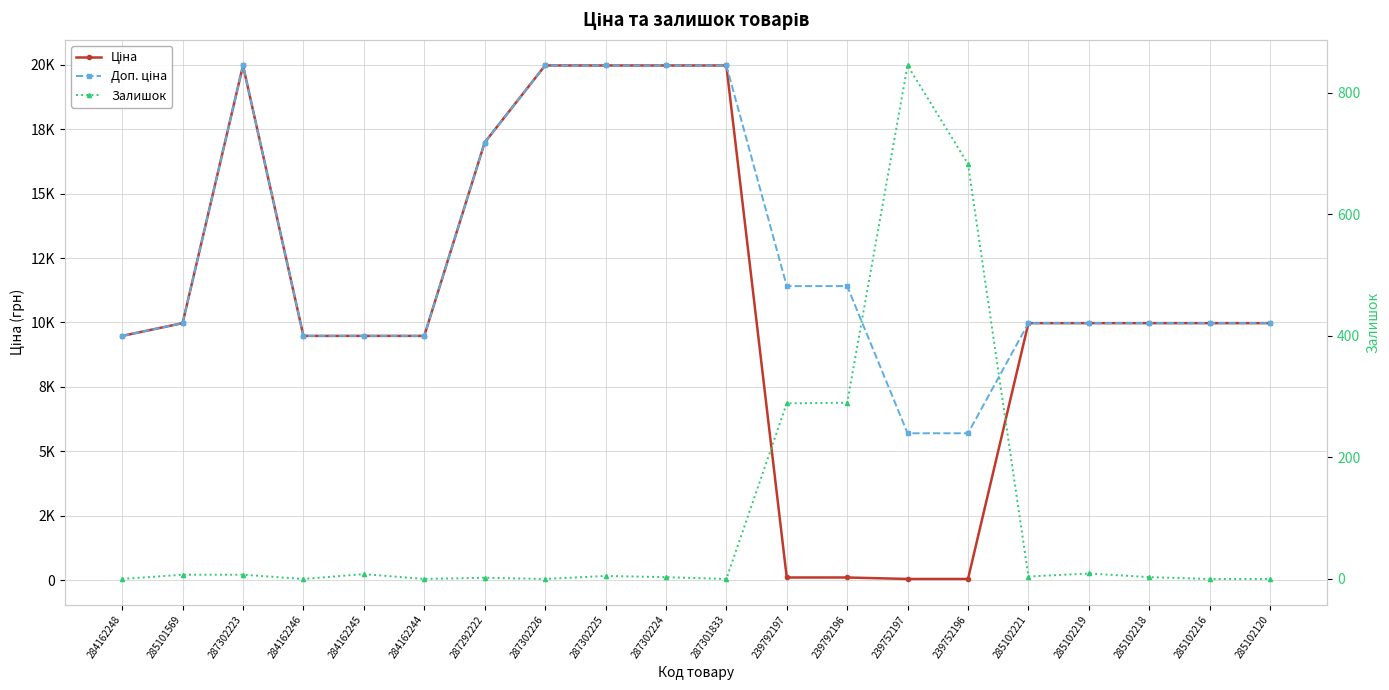

List the series in order of their peak value, lowest first.

Залишок, Ціна, Доп. ціна